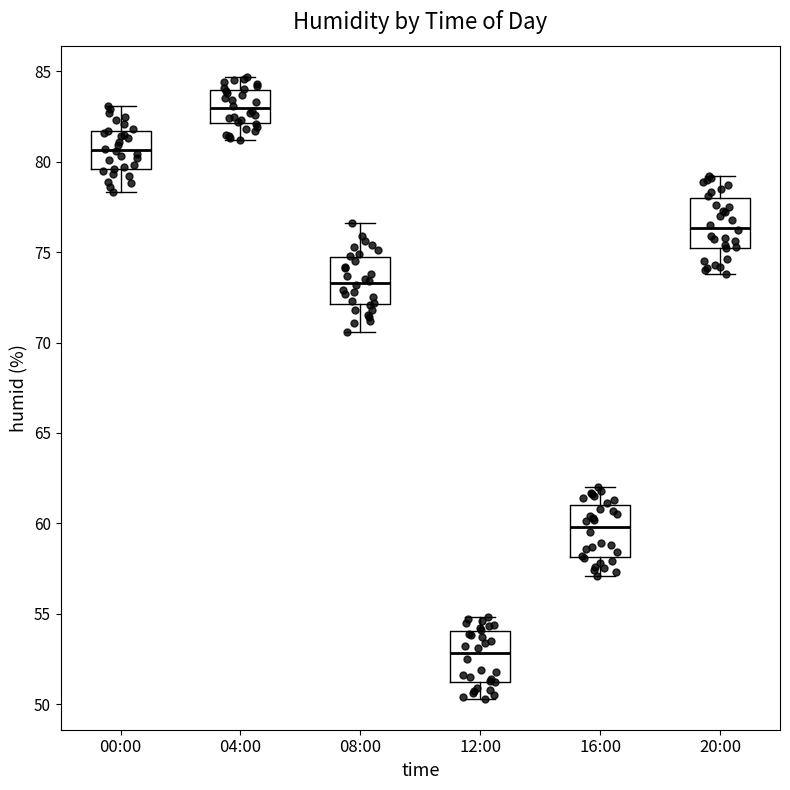

Reading left to right, transcribe this box plot: for each box, give where its median line is, the range the box spans, and where its two whiskers end, as read against the y-axis. The values are not printed on the chart, so give them approximately, as read against the axis.

00:00: median 80.5, box 79.5 to 81.5, whiskers 78.5 to 83.0
04:00: median 83.0, box 82.0 to 84.0, whiskers 81.0 to 84.5
08:00: median 73.5, box 72.0 to 74.5, whiskers 70.5 to 76.5
12:00: median 53.0, box 51.0 to 54.0, whiskers 50.5 to 55.0
16:00: median 60.0, box 58.0 to 61.0, whiskers 57.0 to 62.0
20:00: median 76.5, box 75.0 to 78.0, whiskers 74.0 to 79.0